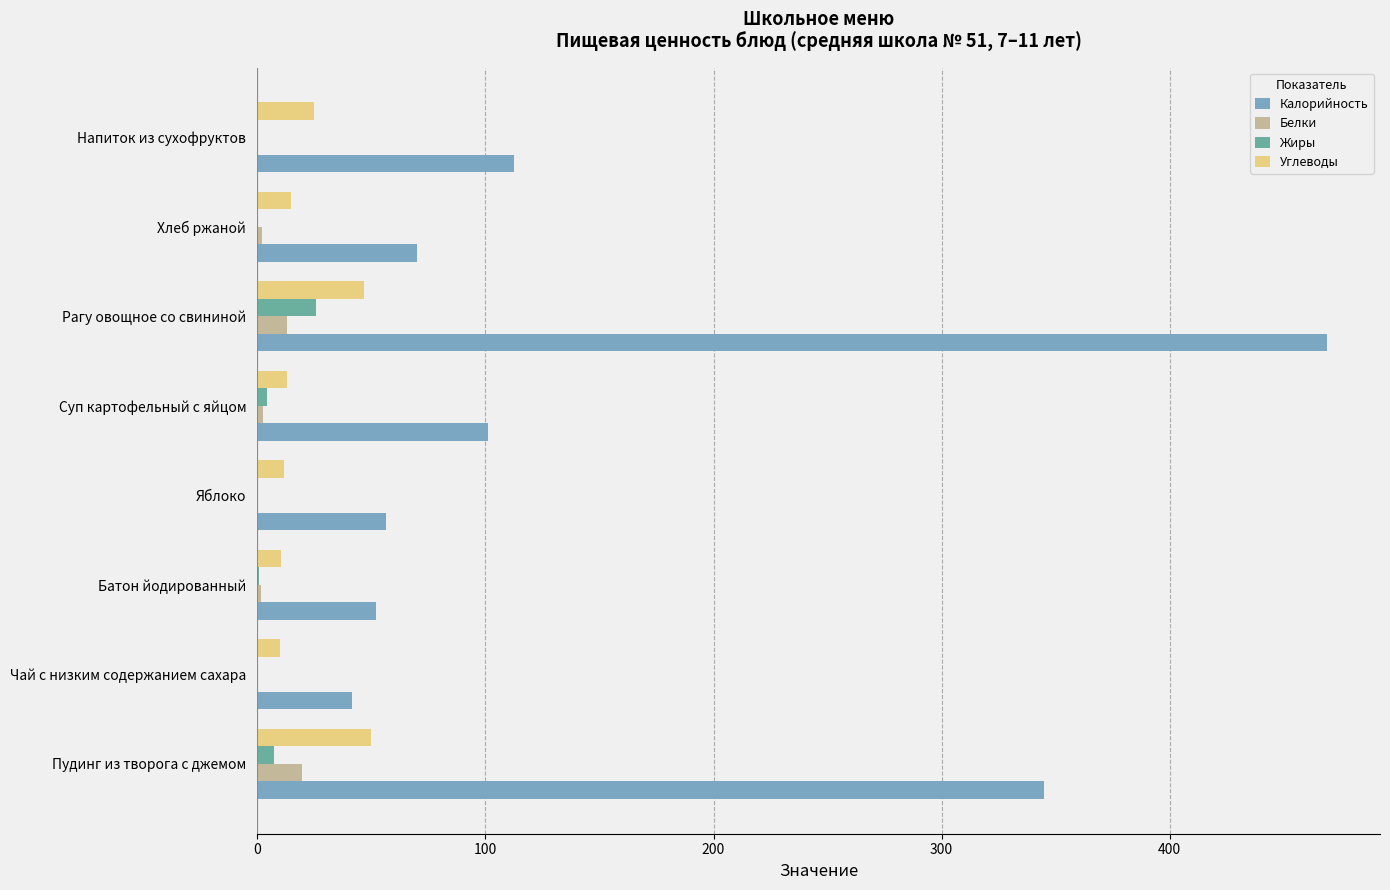

Between Пудинг из творога с джемом and Чай с низким содержанием сахара, which series saw the biggest shift?

Калорийность